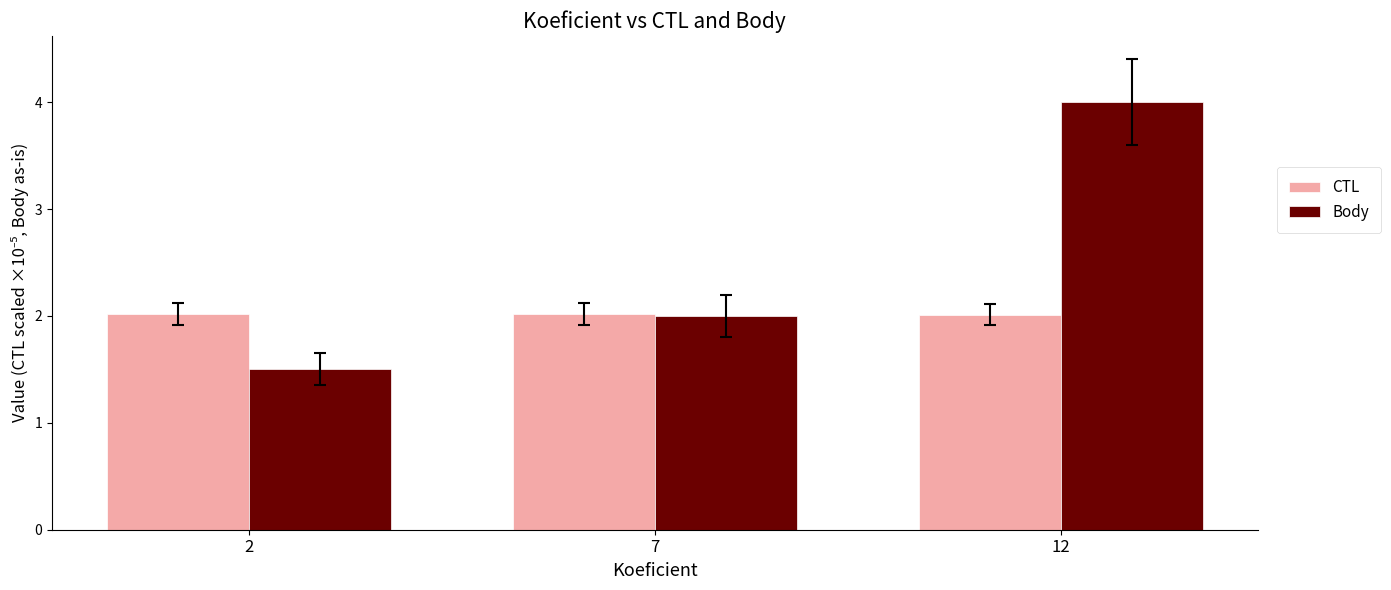

Does the chart contain any negative values?

No